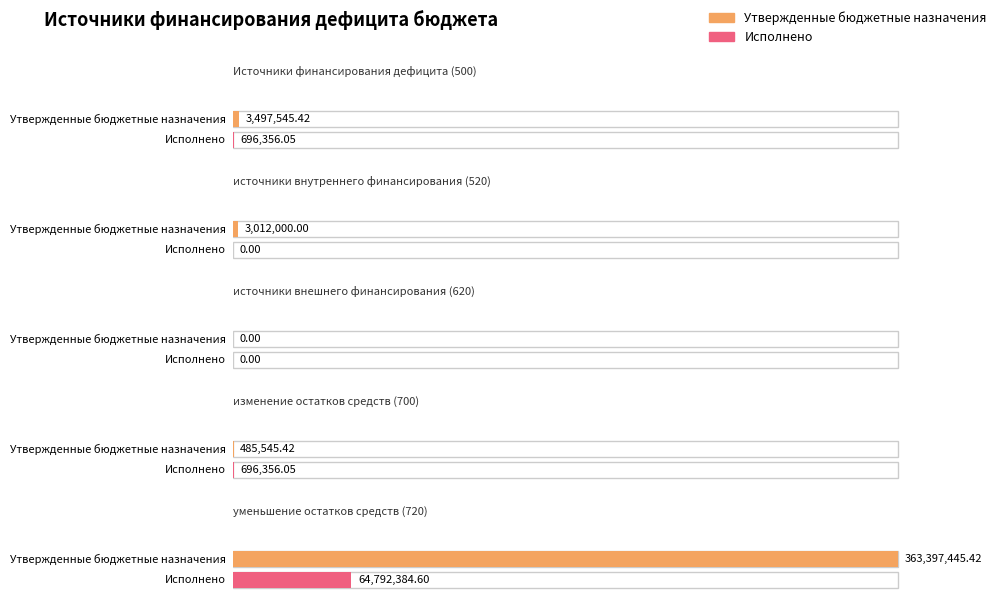

List the series in order of their peak value, lowest first.

Исполнено, Утвержденные бюджетные назначения